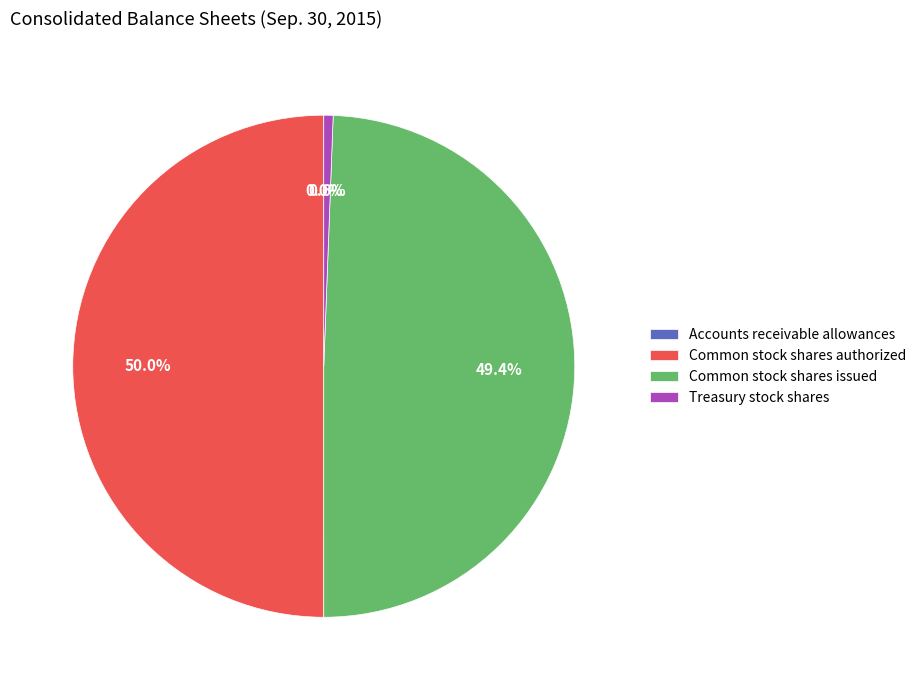

To the nearest percent, what is the difference between the Treasury stock shares and Common stock shares authorized slice percentages?

49%